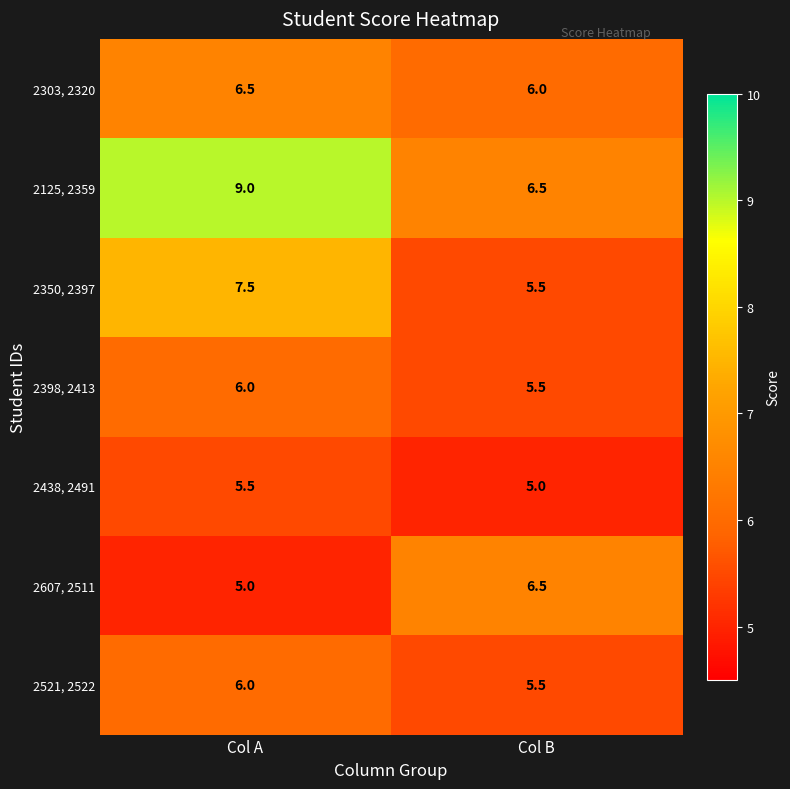

What is the greatest value displayed?

9.0